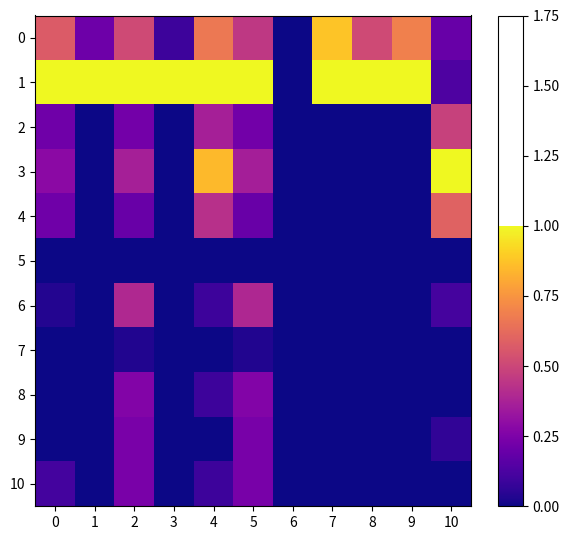

What is the total value across all series at 10?

2.6